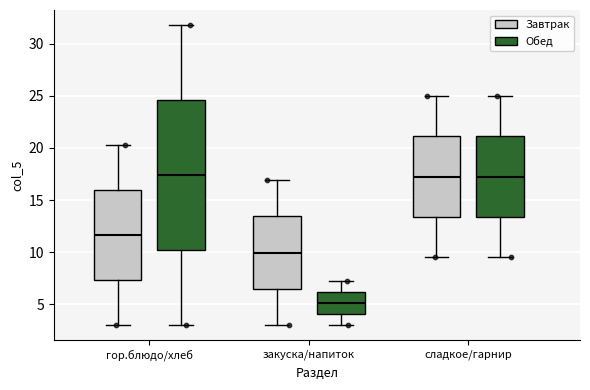

Comparing the boxes themselves (not the whiskers), which one is the tallest?

гор.блюдо/хлеб (Обед)